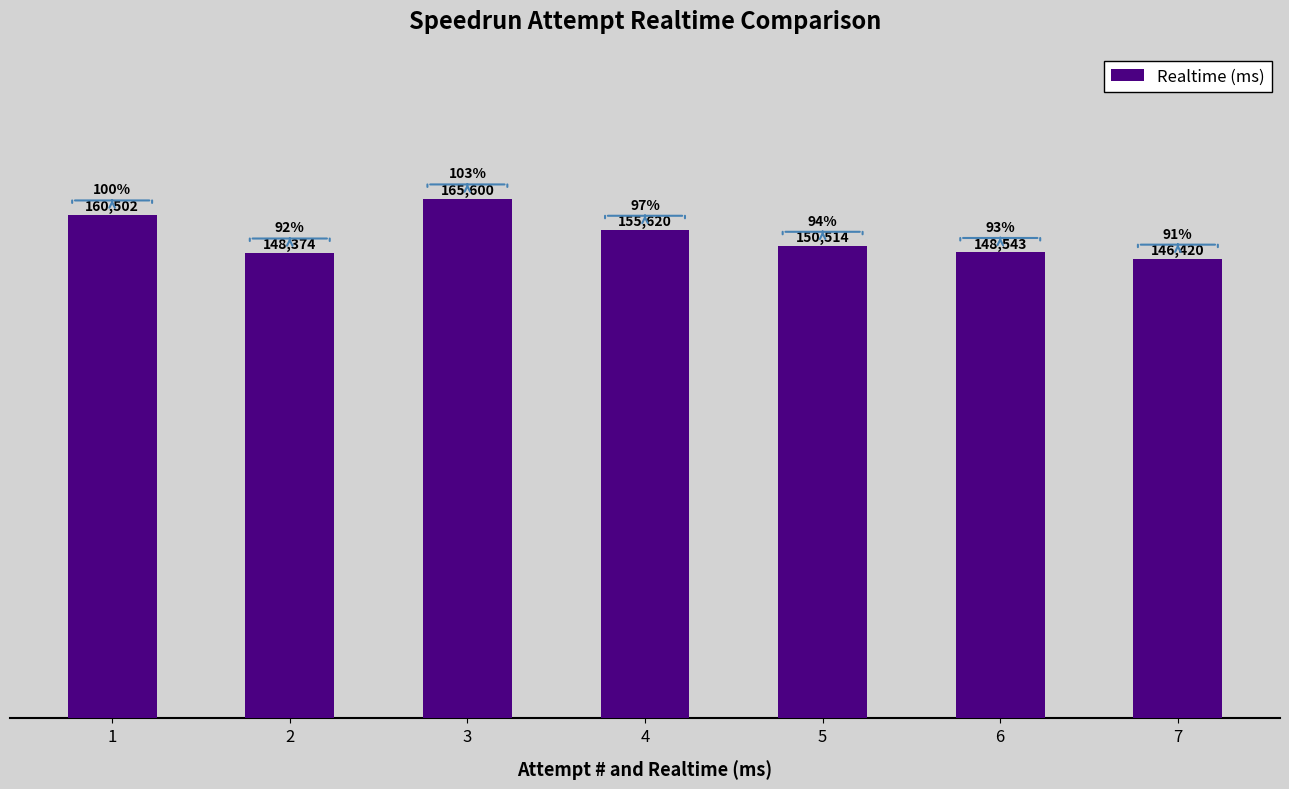

What is the difference between the second highest and minimum values?

14082